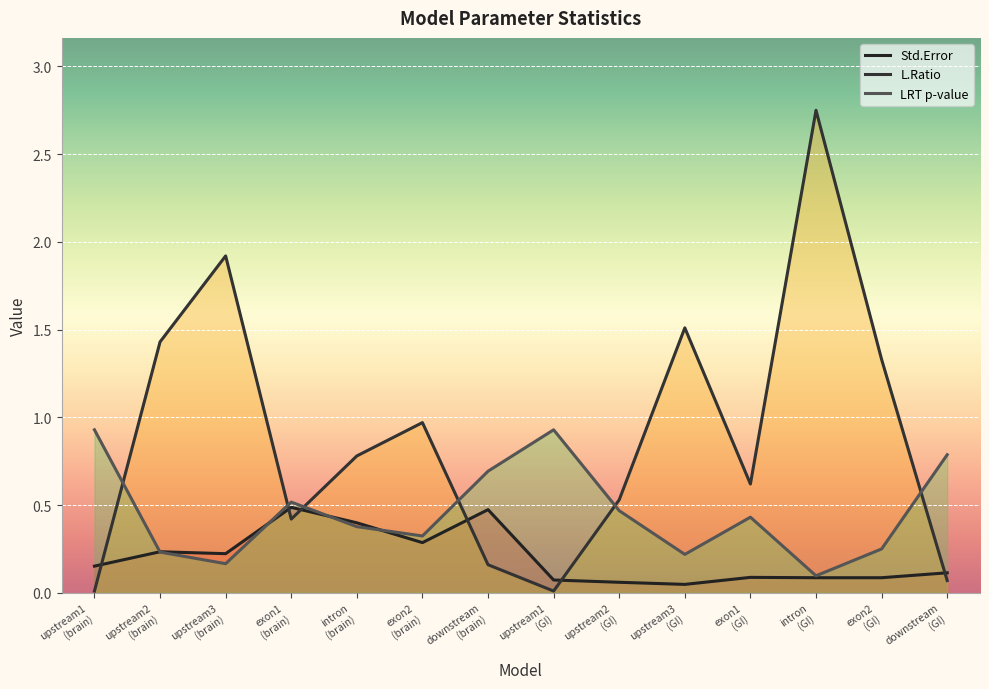

Rank the series by their average value, from lowest to highest.

Std.Error, LRT p-value, L.Ratio